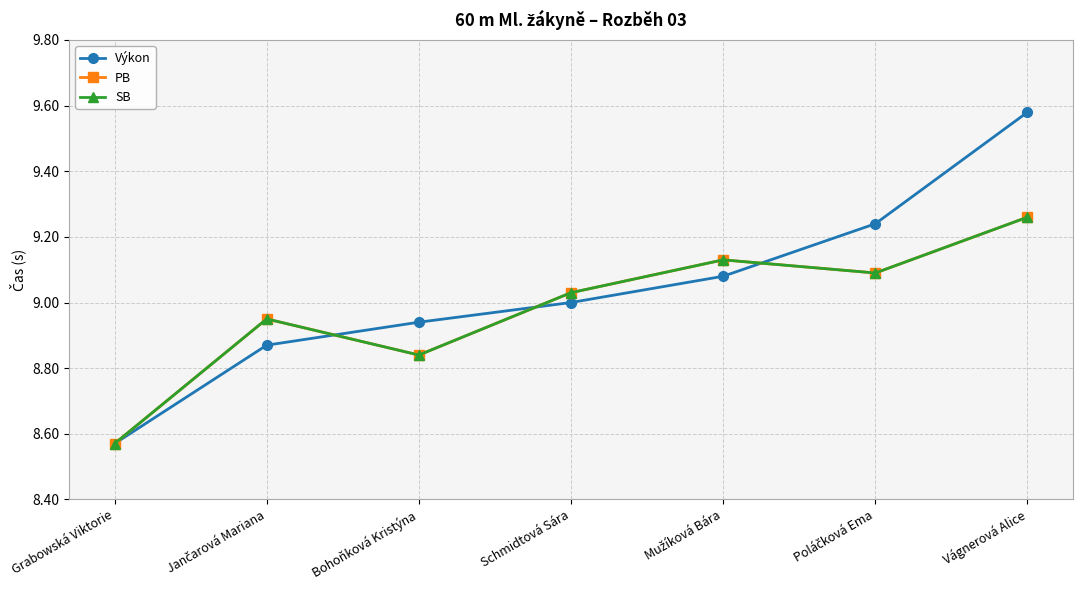

Is this an area chart (filled region under the line)?

No